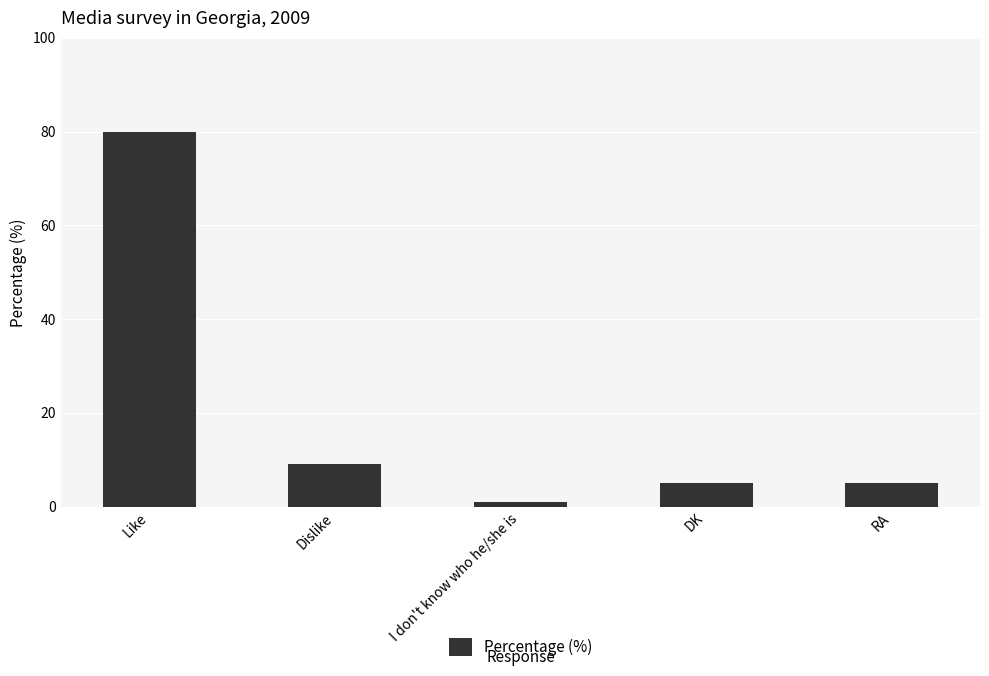

How many series are shown in this chart?

1